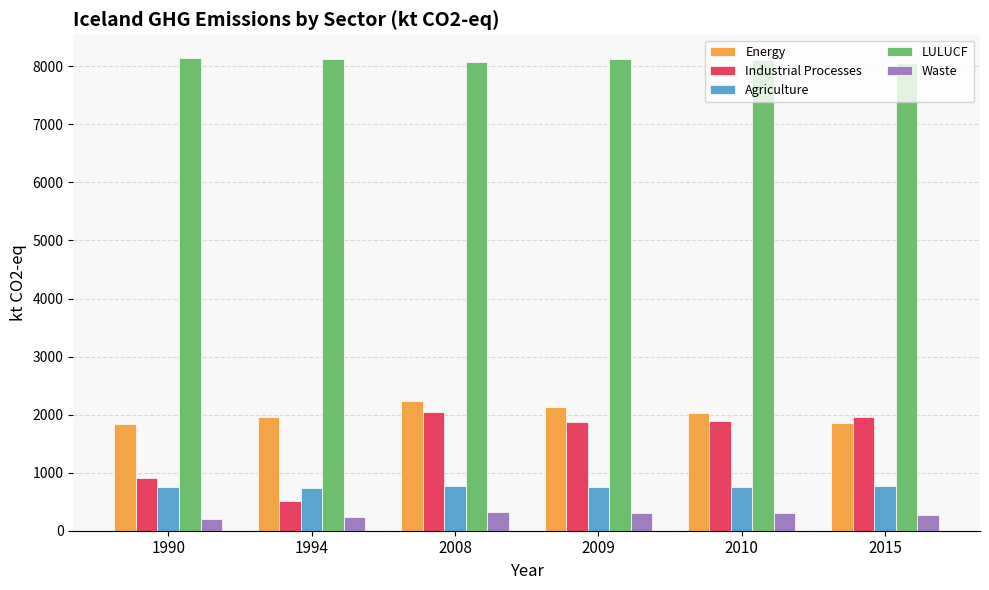

What is the maximum value for Energy?

2235.0